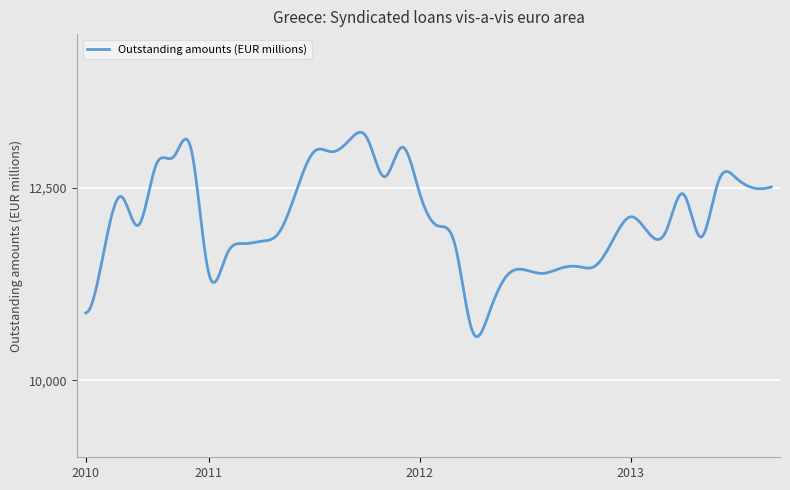

What is the greatest value displayed?

13224.2